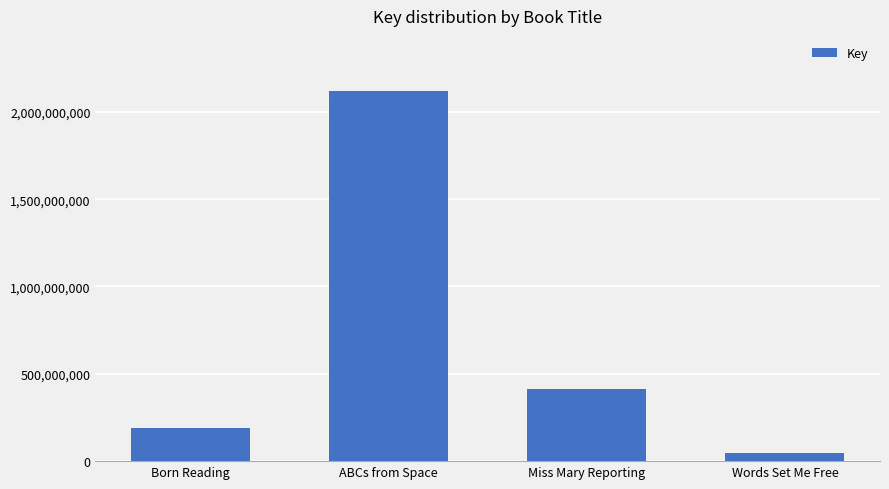

What is the difference between the maximum and minimum values?

2071199714